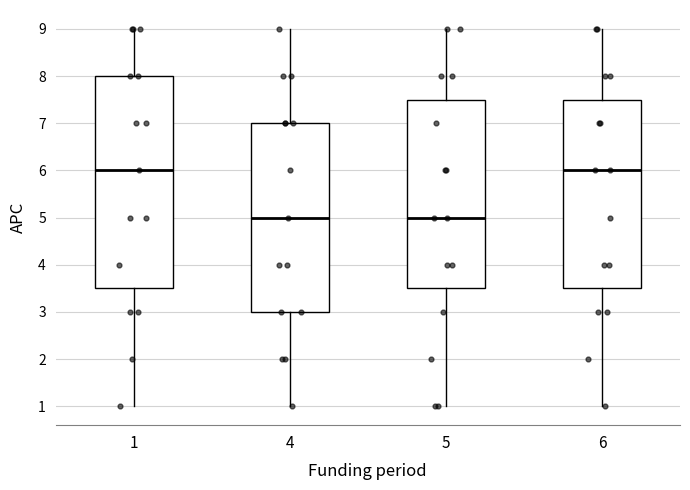

Reading left to right, read every box against the y-axis: the position of its median line, the range the box covers, and the ends of its whiskers. The values are not printed on the chart, so give them approximately, as read against the axis.

1: median 6.0, box 3.5 to 8.0, whiskers 1.0 to 9.0
4: median 5.0, box 3.0 to 7.0, whiskers 1.0 to 9.0
5: median 5.0, box 3.5 to 7.5, whiskers 1.0 to 9.0
6: median 6.0, box 3.5 to 7.5, whiskers 1.0 to 9.0